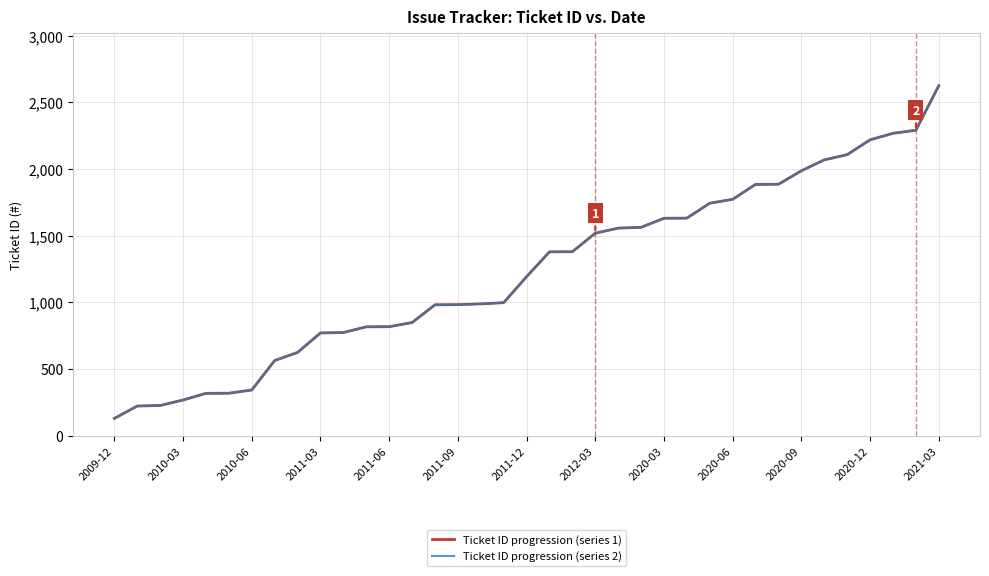

True or false: Ticket ID progression (series 2) has more than 2 interior local peaks.

False